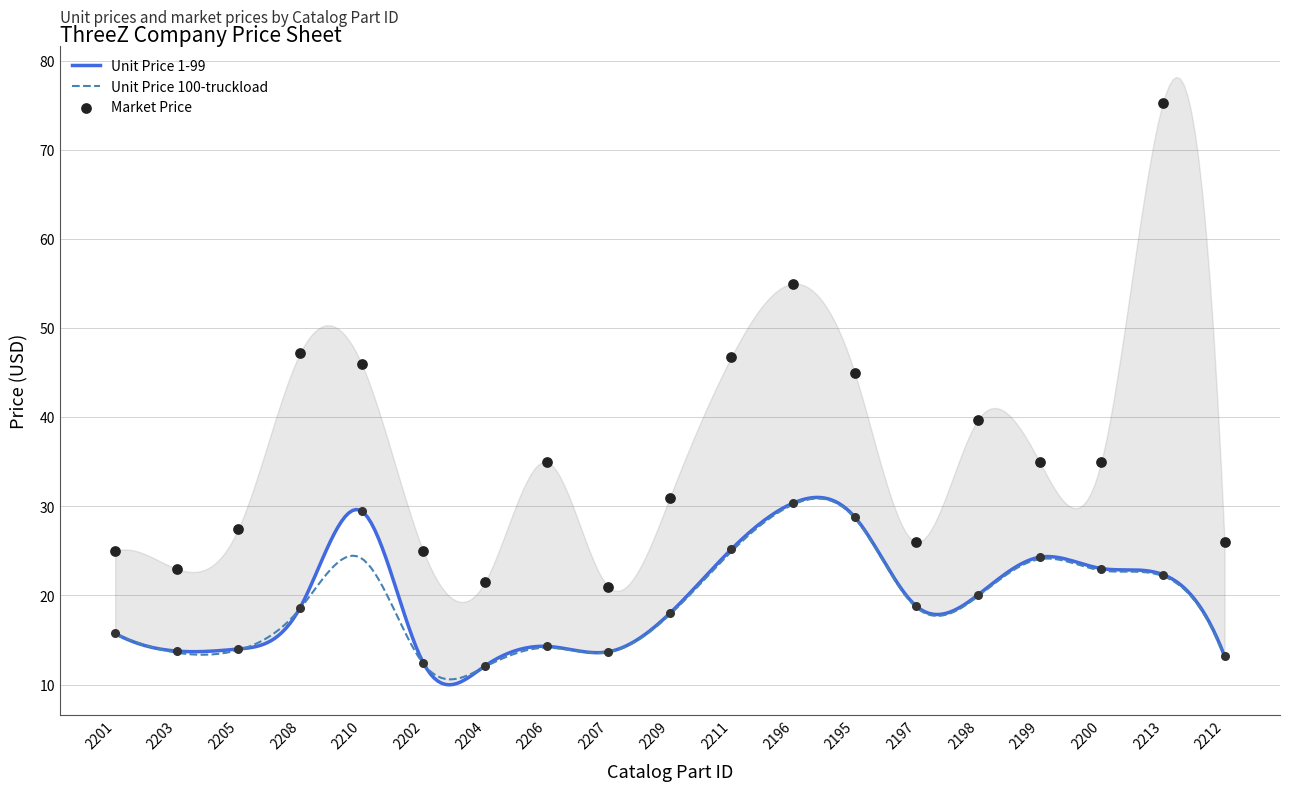

Which series has the widest spread of Y values?

Market Price